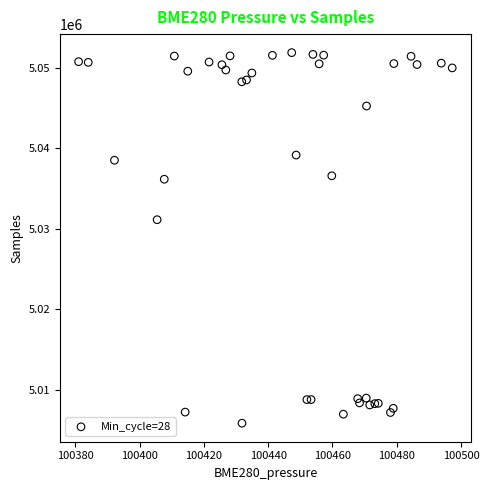

What Y value in the scatter plot is closest to 5028856?

5031120